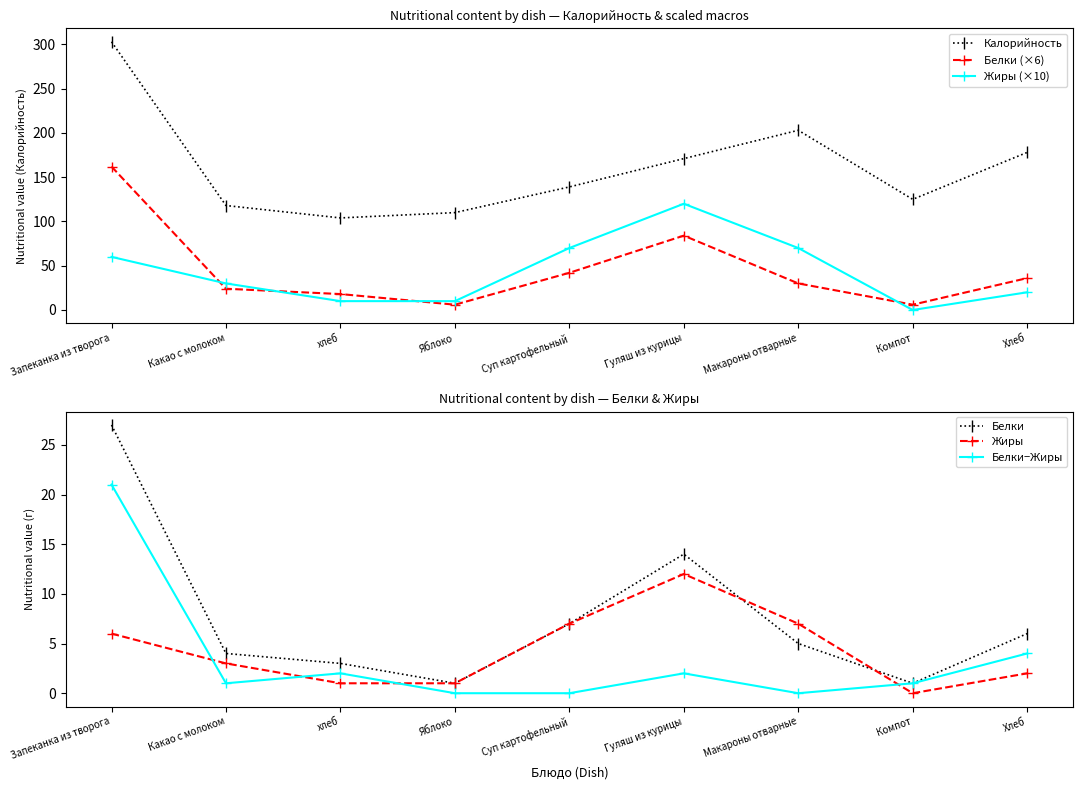

True or false: Калорийность has more than 2 points higher than both neighbors.

False